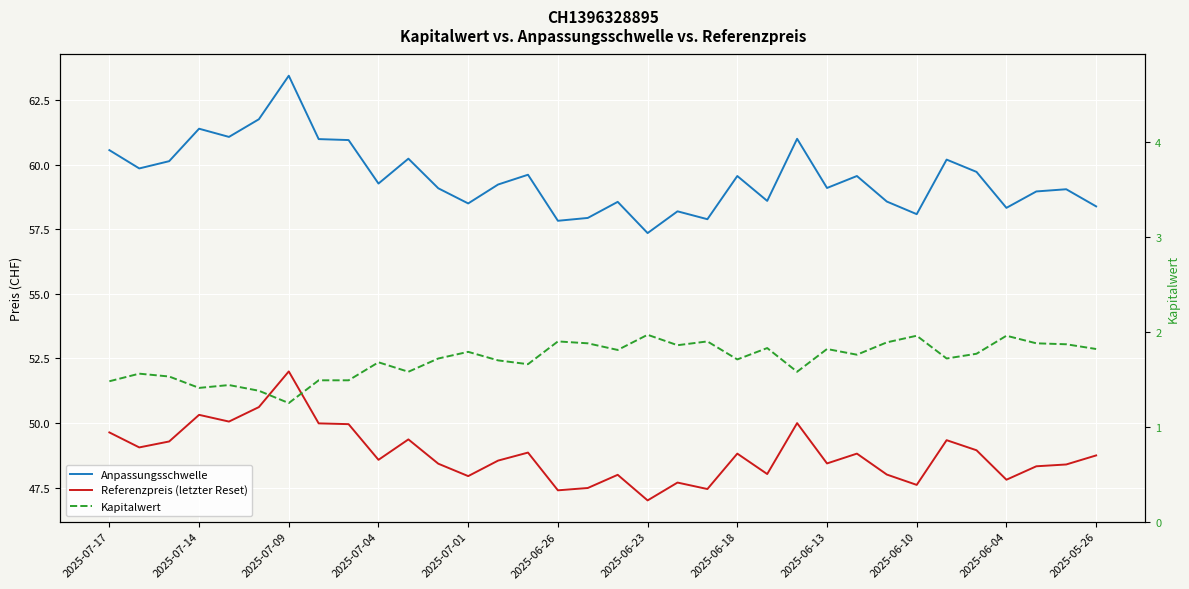

What is the minimum value for Referenzpreis (letzter Reset)?

47.0